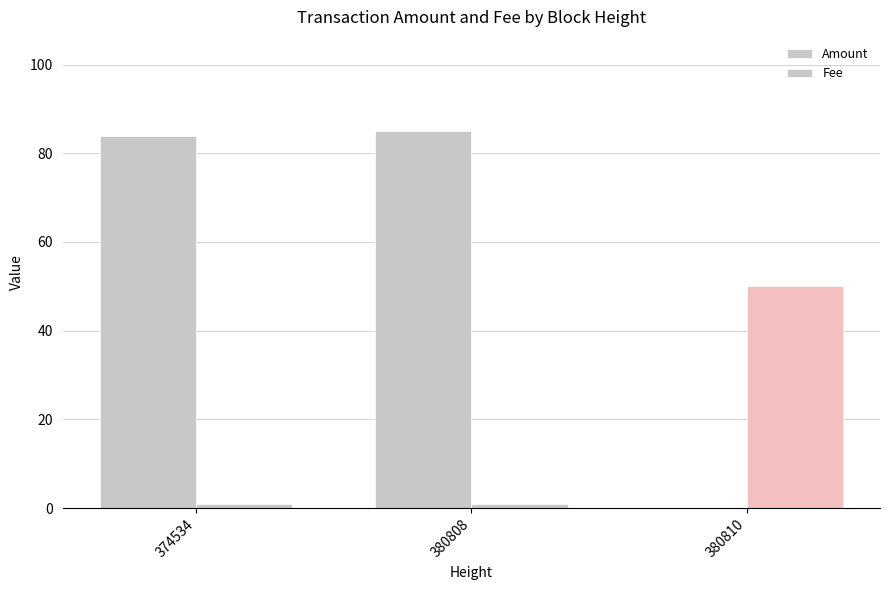

Does the chart contain stacked bars?

No